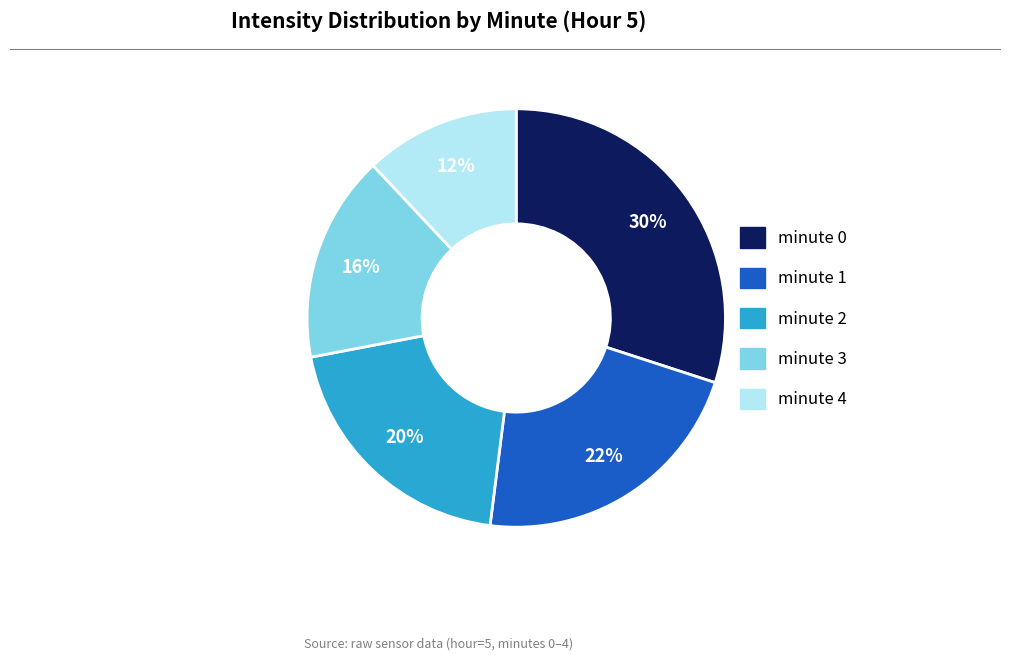

What is the ratio of the value at minute 2 to the value at minute 4?

1.7